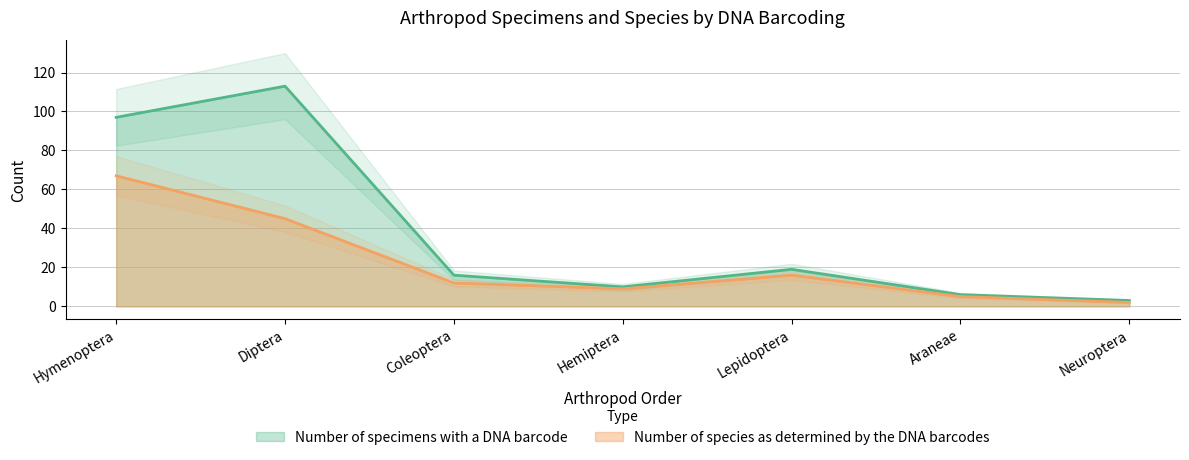

How many interior local valleys does the Number of specimens with a DNA barcode series have?

1